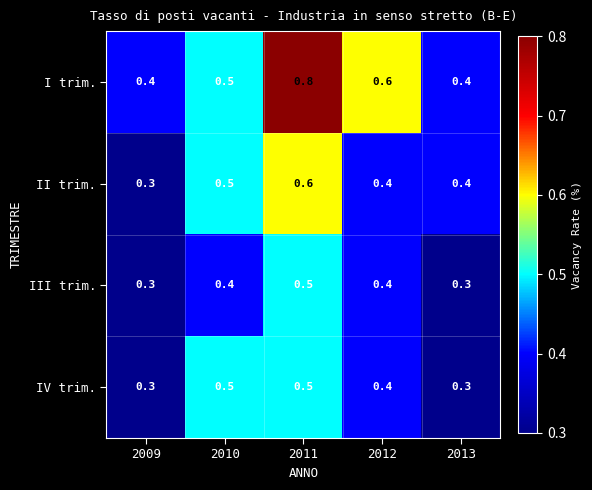

Is it true that IV trim. equals 0.5 at 2013?

False